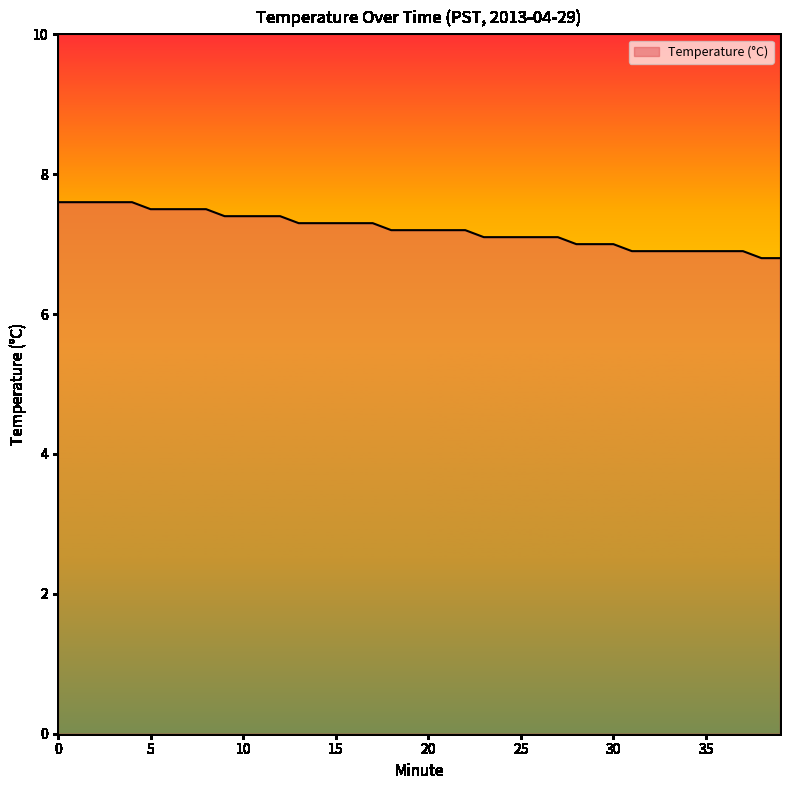

Reading left to right, extract all data points from this chart.

7.6	7.6	7.6	7.6	7.6	7.5	7.5	7.5	7.5	7.4	7.4	7.4	7.4	7.3	7.3	7.3	7.3	7.3	7.2	7.2	7.2	7.2	7.2	7.1	7.1	7.1	7.1	7.1	7.0	7.0	7.0	6.9	6.9	6.9	6.9	6.9	6.9	6.9	6.8	6.8